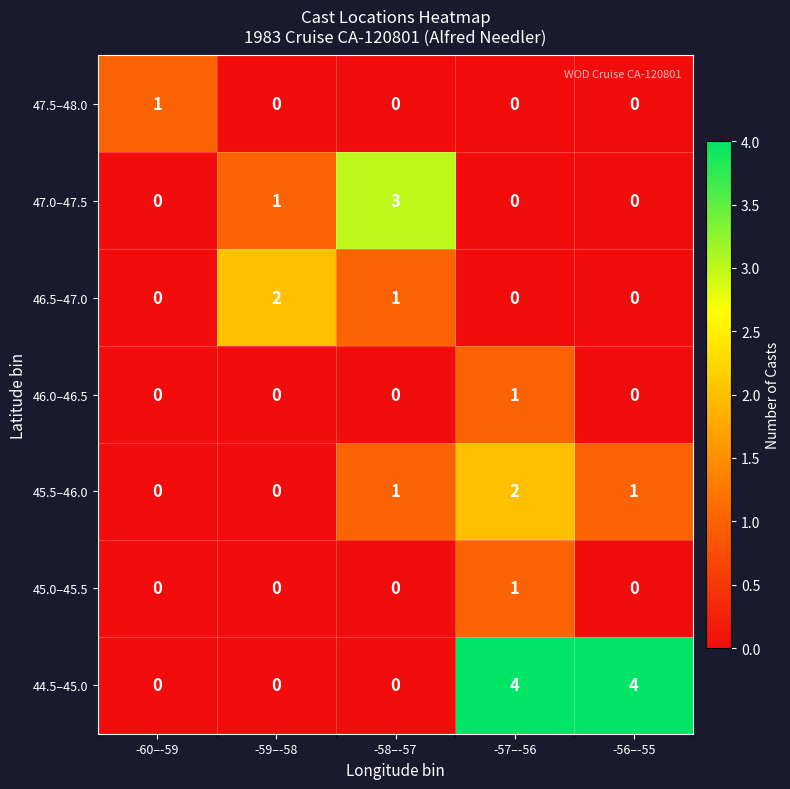

What is the total value across all series at -58–-57?

5